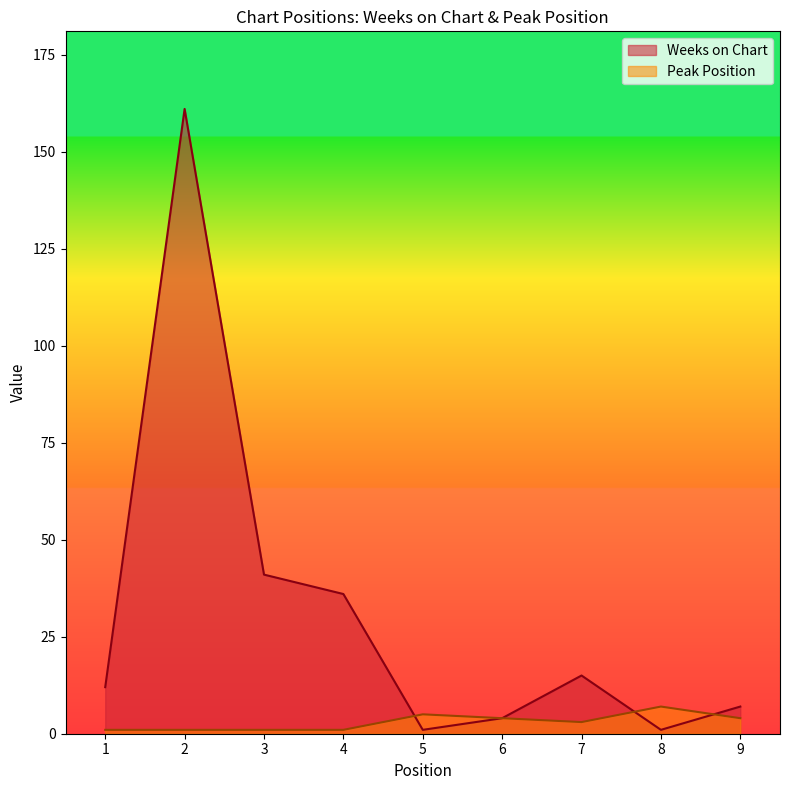

Which series changed the most between 1 and 2?

Weeks on Chart